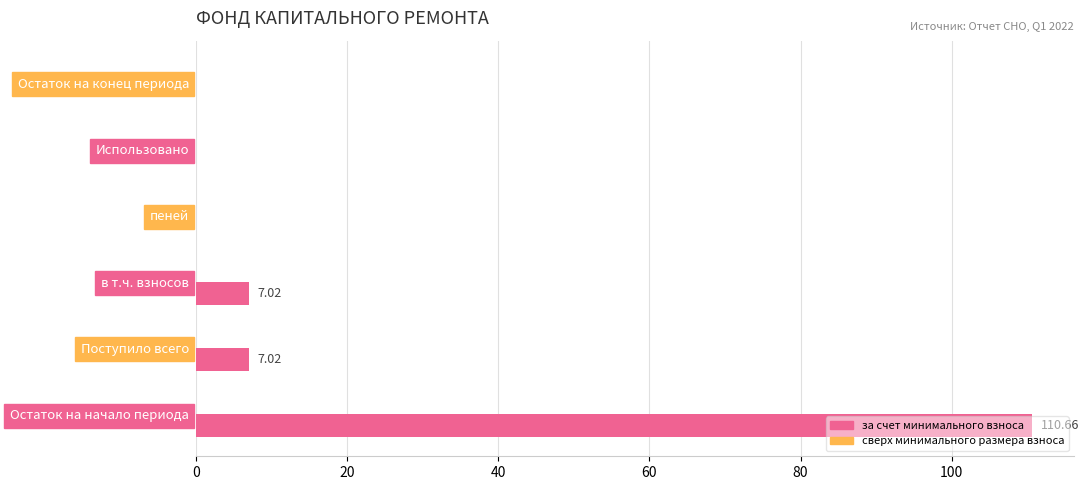

What is the change in value from Остаток на начало периода to в т.ч. взносов?

-103.6